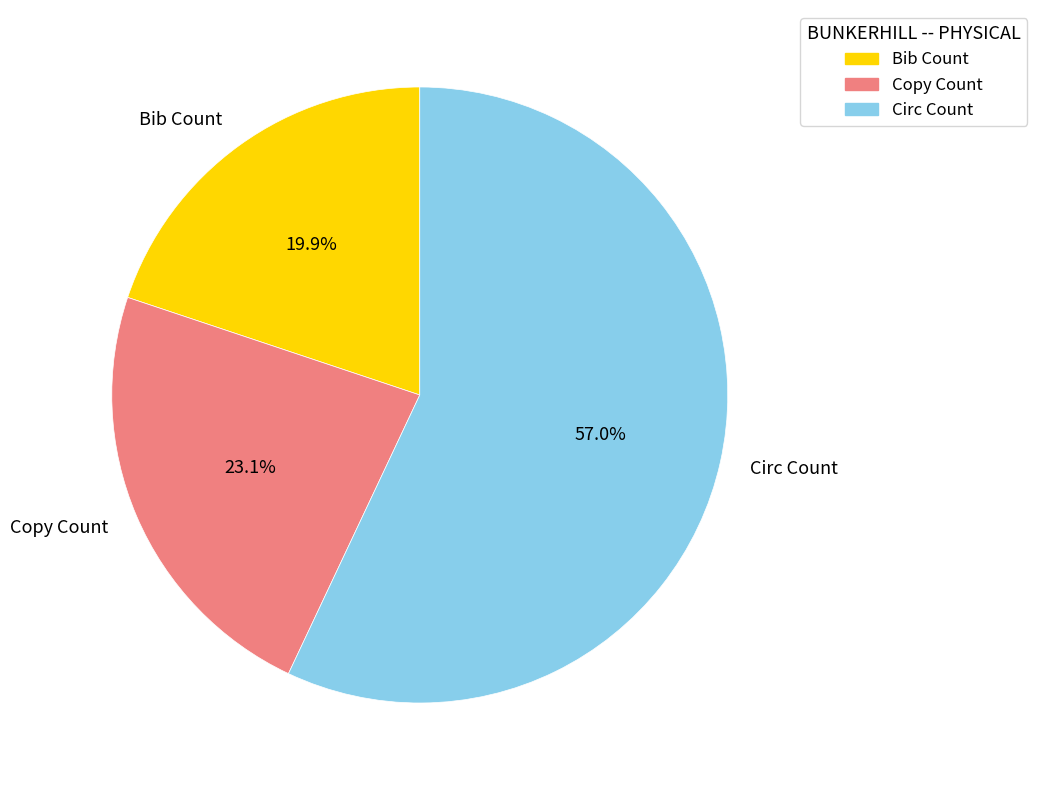

Which category accounts for the majority?

Circ Count